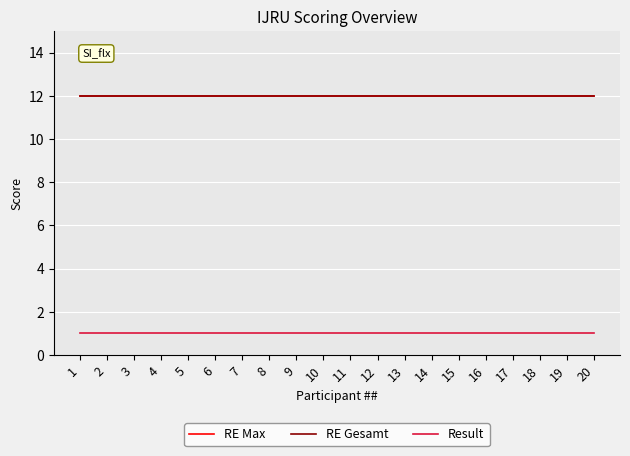

At how many categories does at least one series exceed 8?

20